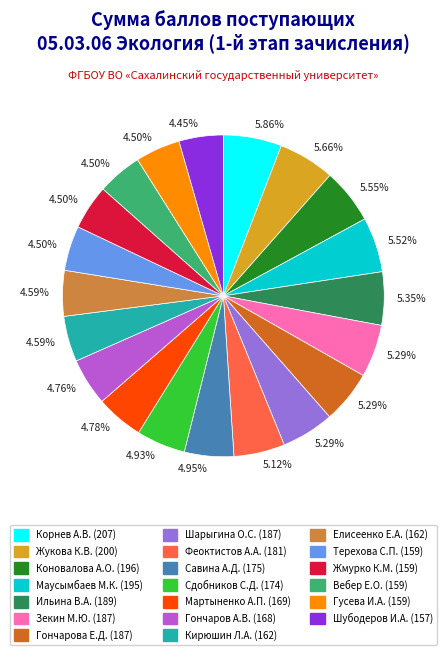

Is Сдобников С.Д. (174) the majority of the pie?

No